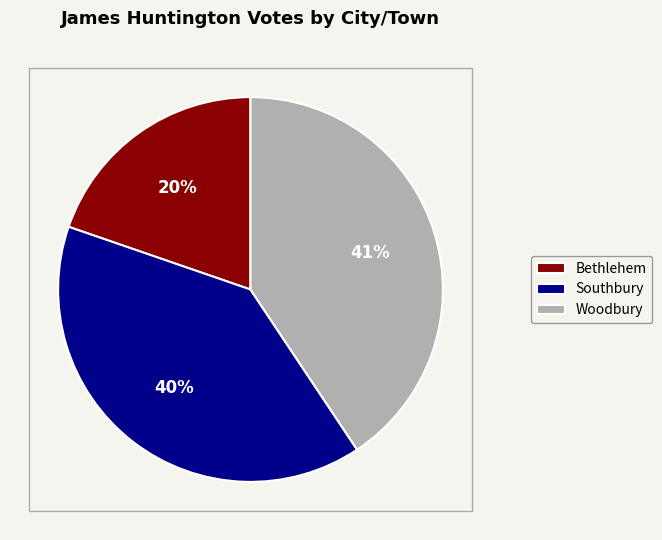

Between Bethlehem and Woodbury, which is larger?

Woodbury